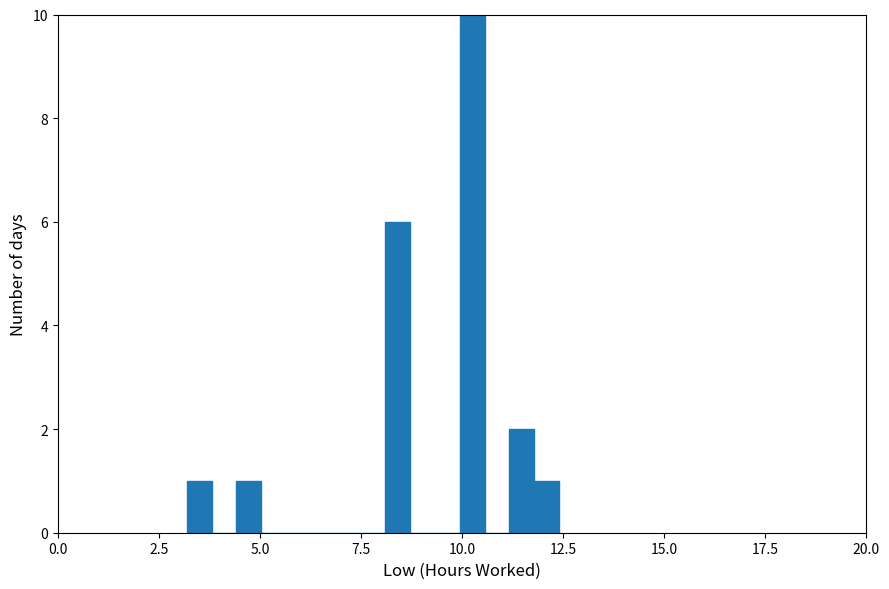

Read against the x-axis, roughly where is the centre of the tallest bar?

10.5